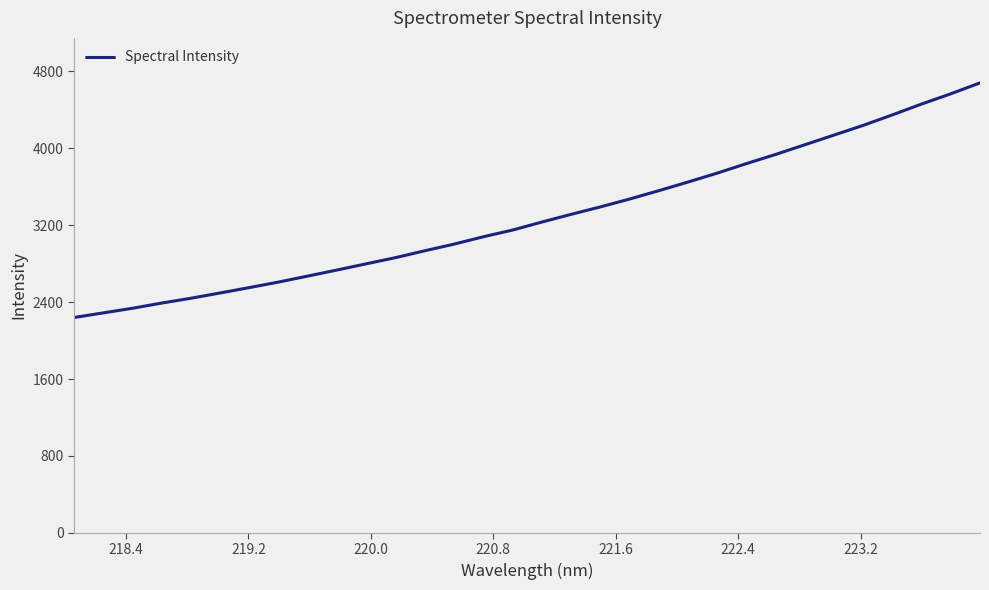

What is the difference between the maximum and minimum values?

2440.9